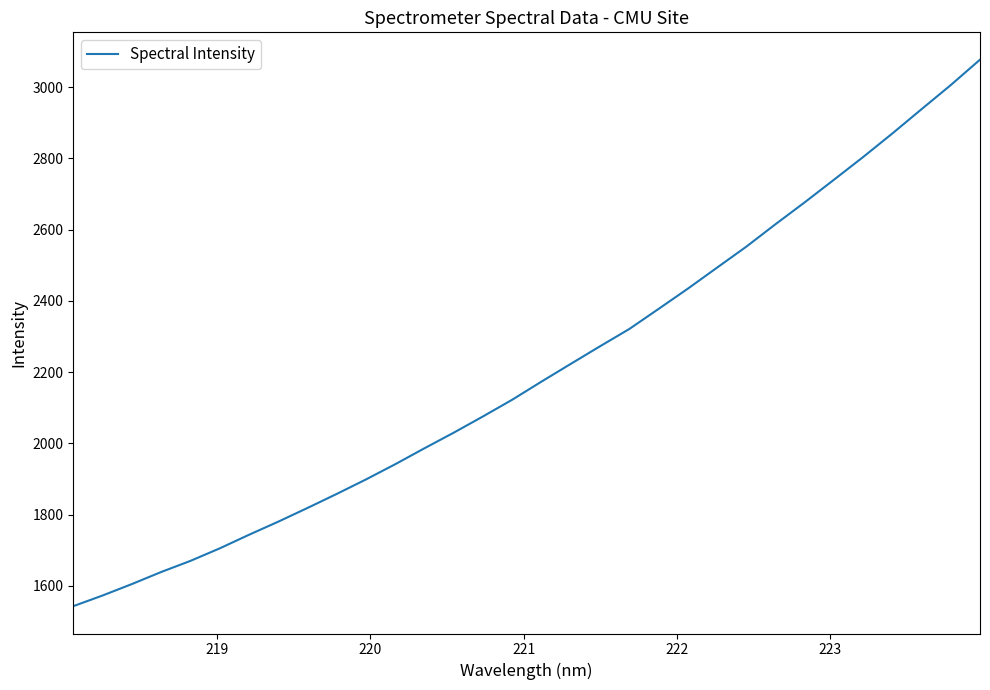

What is the minimum value shown in the chart?

1542.5